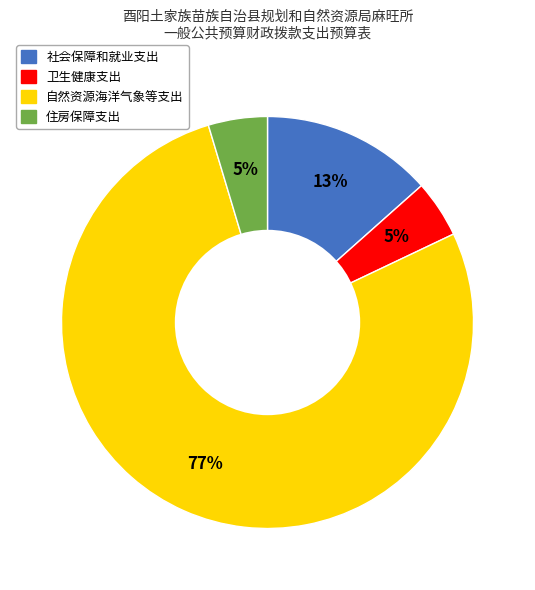

Which has a higher value, 卫生健康支出 or 自然资源海洋气象等支出?

自然资源海洋气象等支出